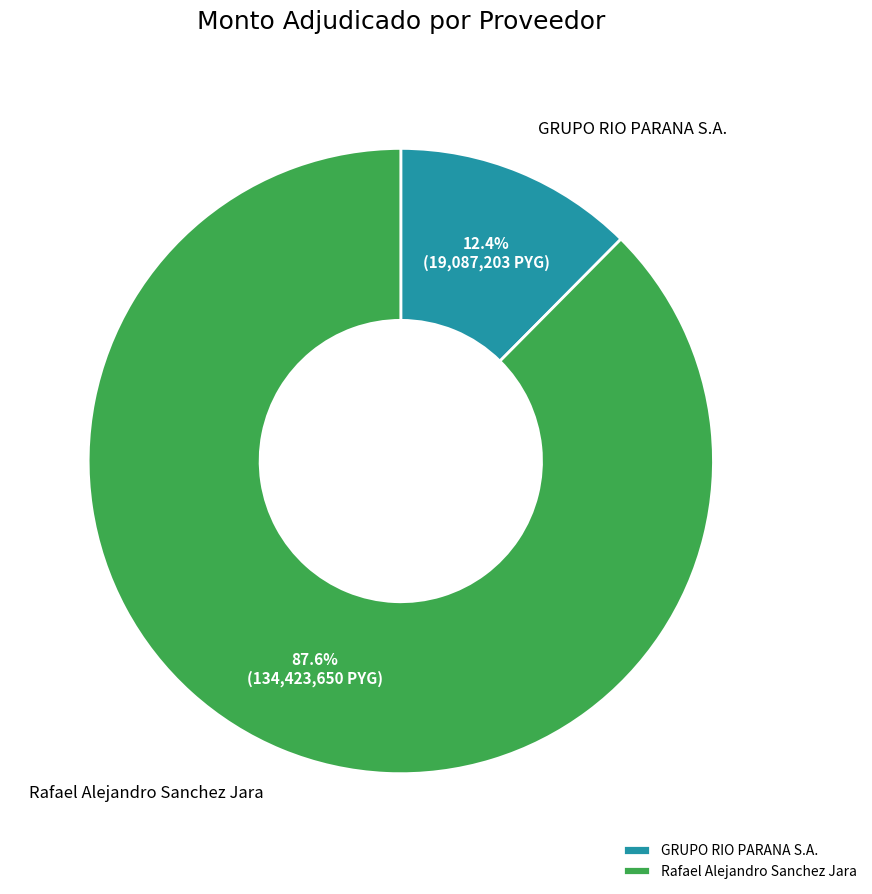

What percentage is NOT represented by Rafael Alejandro Sanchez Jara?

12.4%